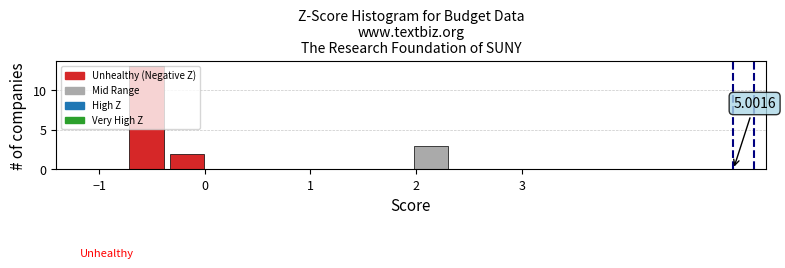

Read against the x-axis, roughly where is the centre of the tallest bar?

-0.6